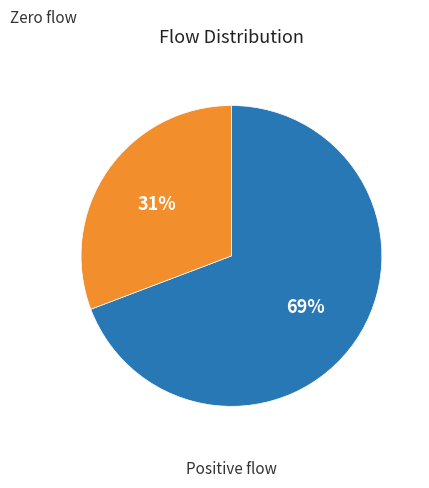

Does any single category account for the majority?

Yes